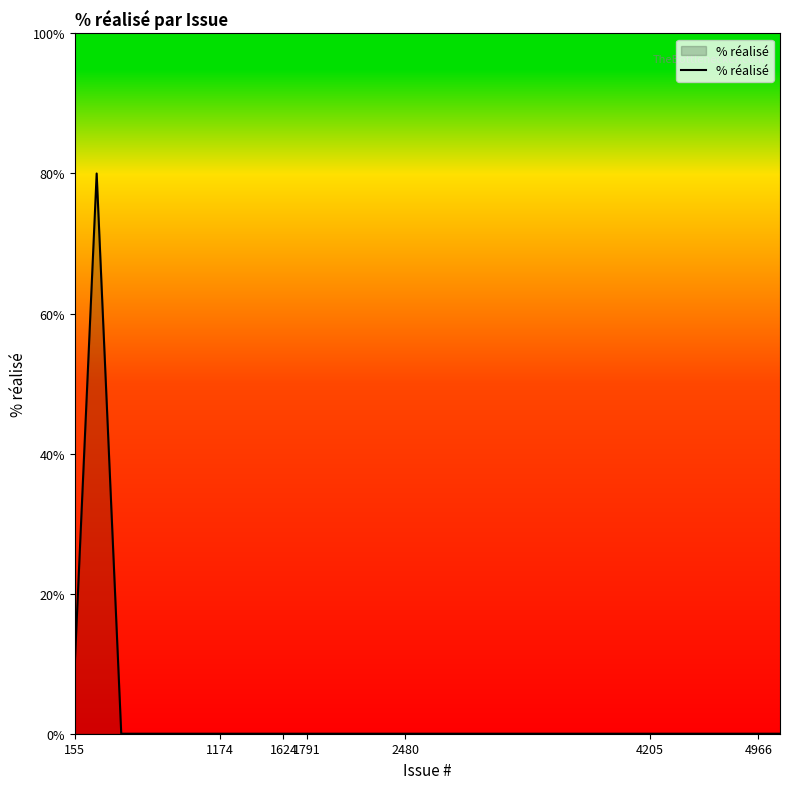

What is the greatest value displayed?

80